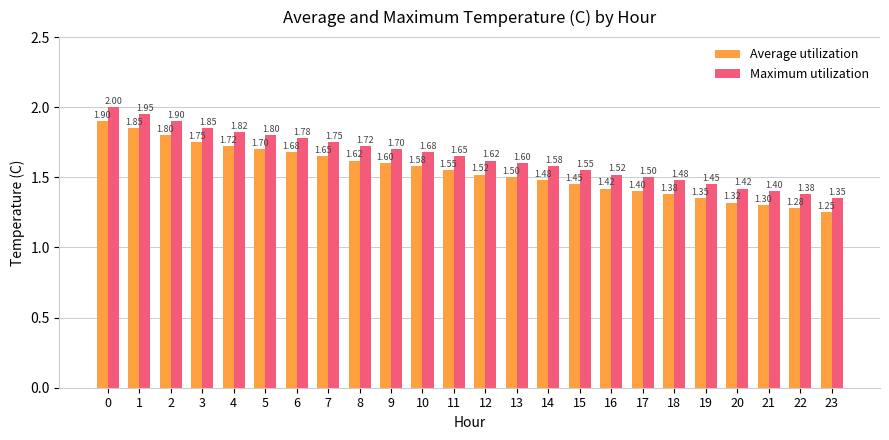

What is the value of the Maximum utilization bar at the 22nd from the left?

1.4